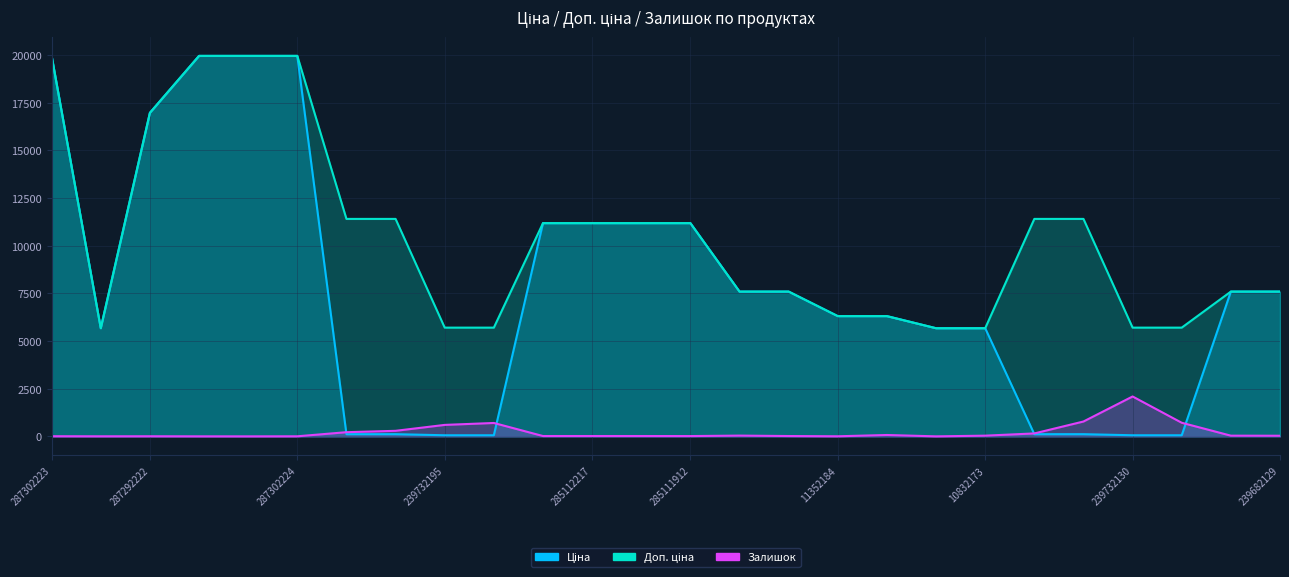

Which series has the largest total across all categories?

Доп. ціна